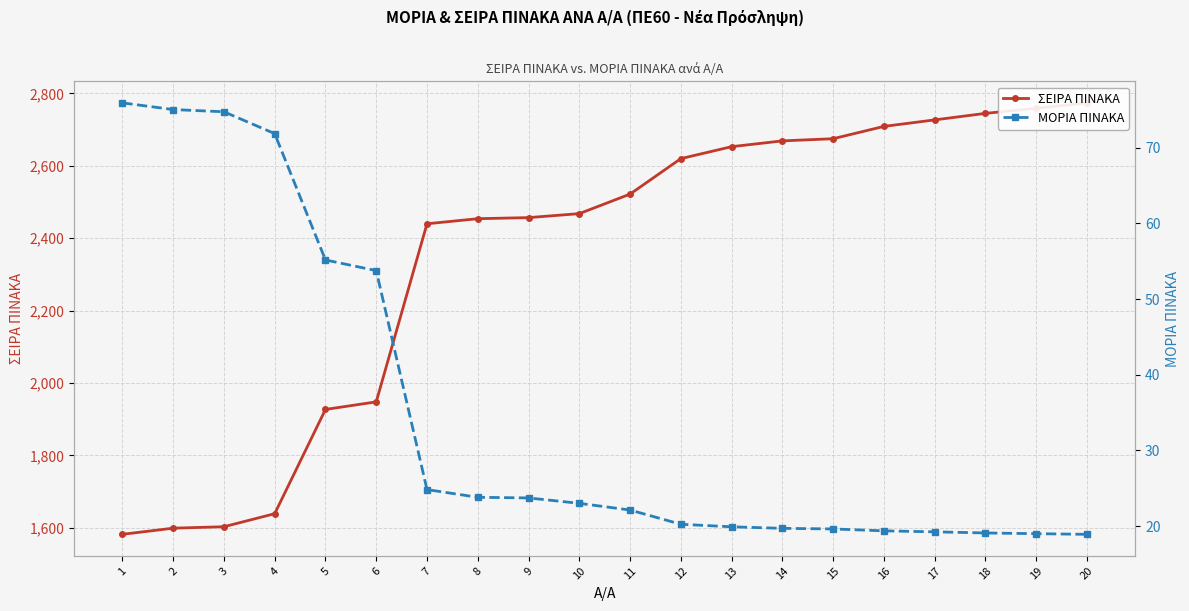

Reading right to left, what are all the values shown in this chart?

ΣΕΙΡΑ ΠΙΝΑΚΑ: 20=2774.0	19=2759.0	18=2745.0	17=2727.0	16=2709.0	15=2675.0	14=2669.0	13=2653.0	12=2620.0	11=2522.0	10=2468.0	9=2457.0	8=2454.0	7=2440.0	6=1948.0	5=1927.0	4=1639.0	3=1603.0	2=1599.0	1=1582.0
ΜΟΡΙΑ ΠΙΝΑΚΑ: 20=18.9	19=19.0	18=19.1	17=19.2	16=19.4	15=19.6	14=19.7	13=19.9	12=20.2	11=22.1	10=23.0	9=23.7	8=23.8	7=24.8	6=53.8	5=55.2	4=71.8	3=74.7	2=75.0	1=75.9